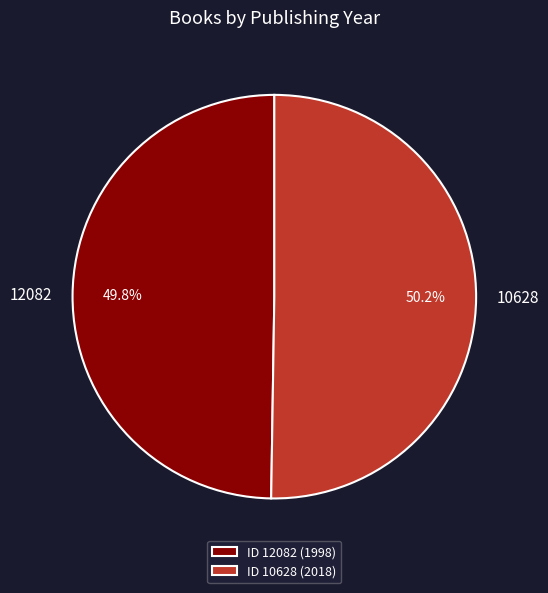

To the nearest percent, what portion does 10628 represent?

50%